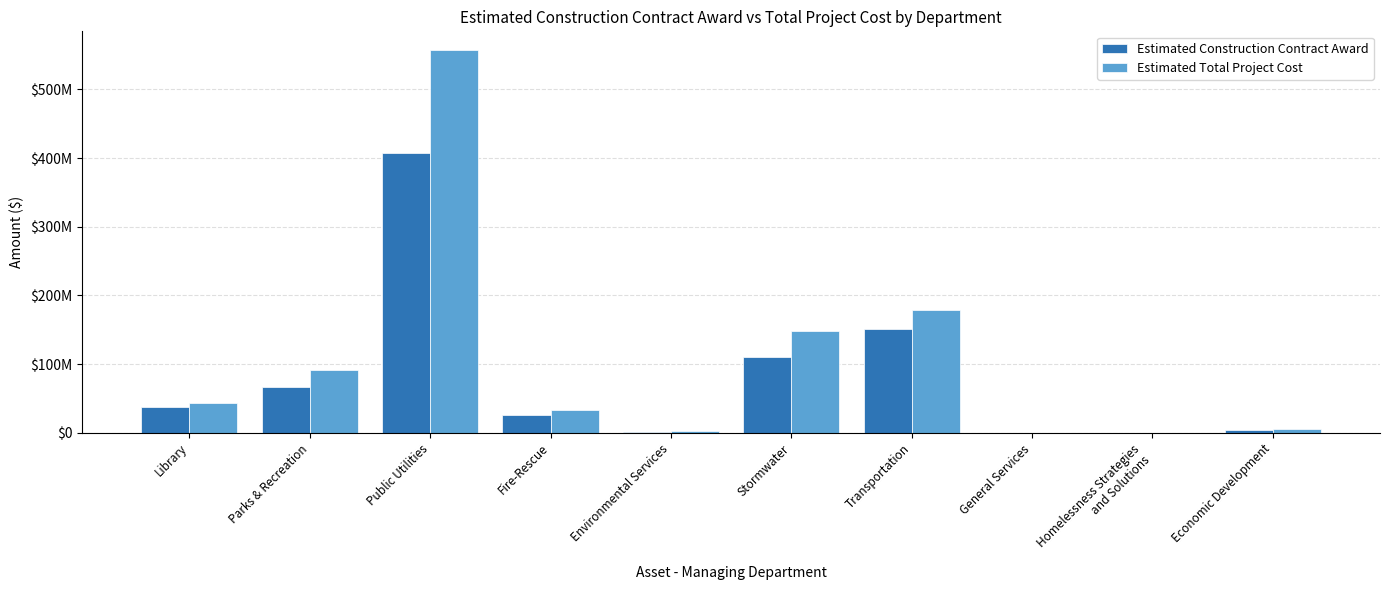

Does the chart contain stacked bars?

No